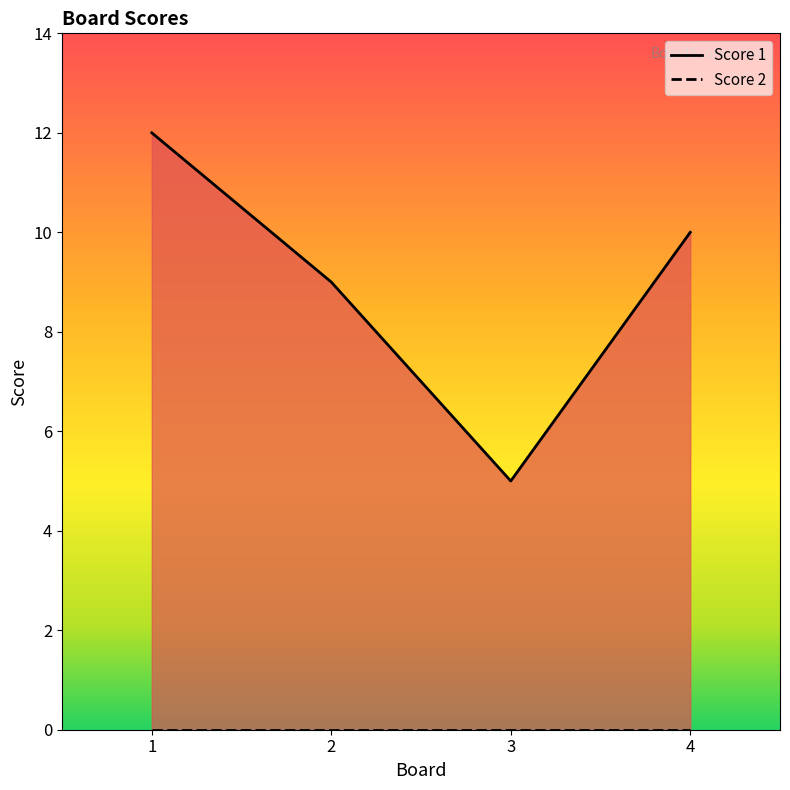

Reading left to right, transcribe all the data shown in this chart.

1=12	2=9	3=5	4=10